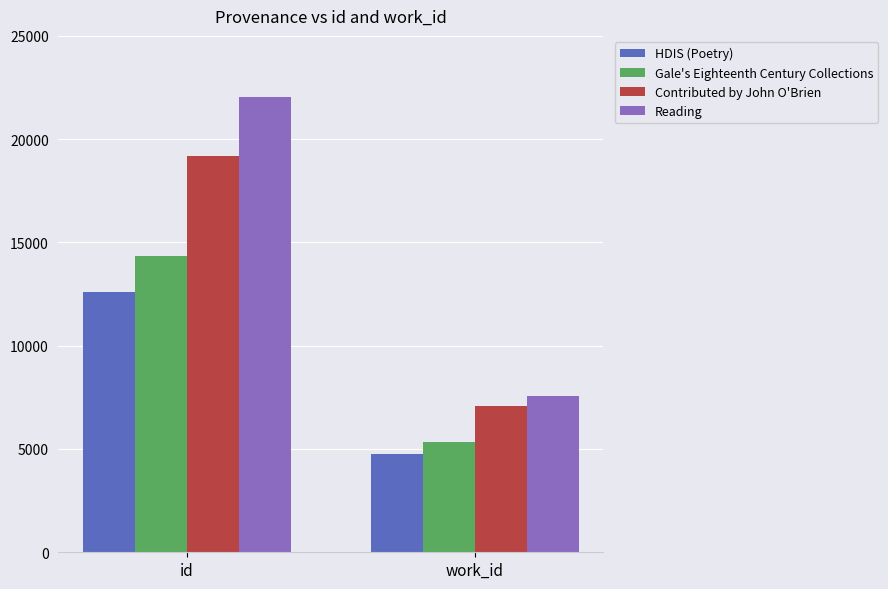

What is the label of the 2nd bar from the right?

id